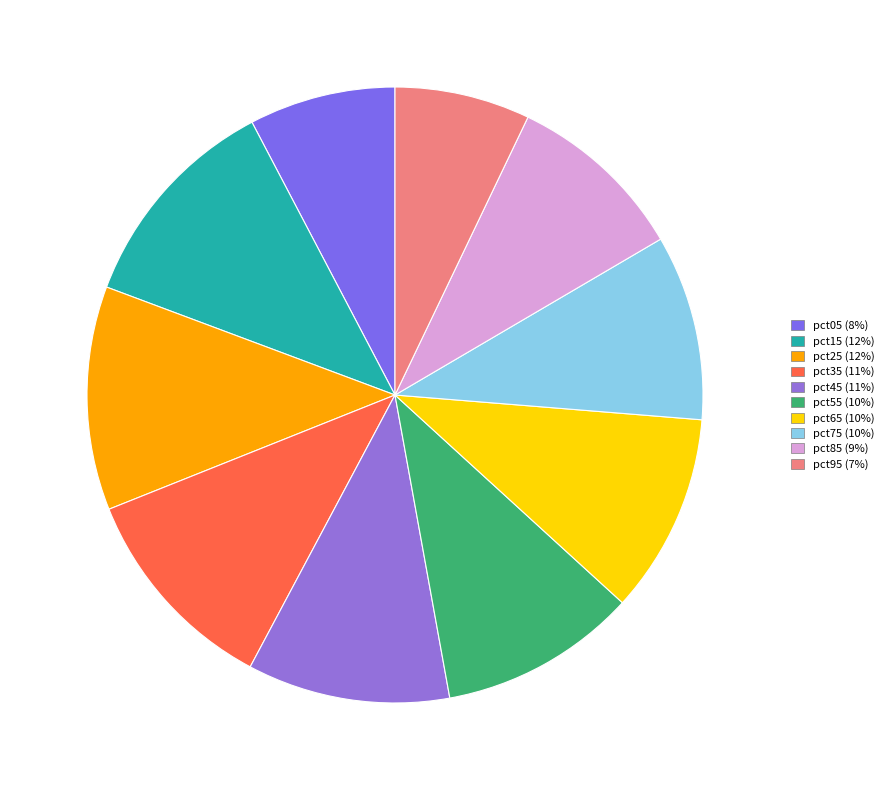

True or false: pct45 accounts for 2% of the total.

False